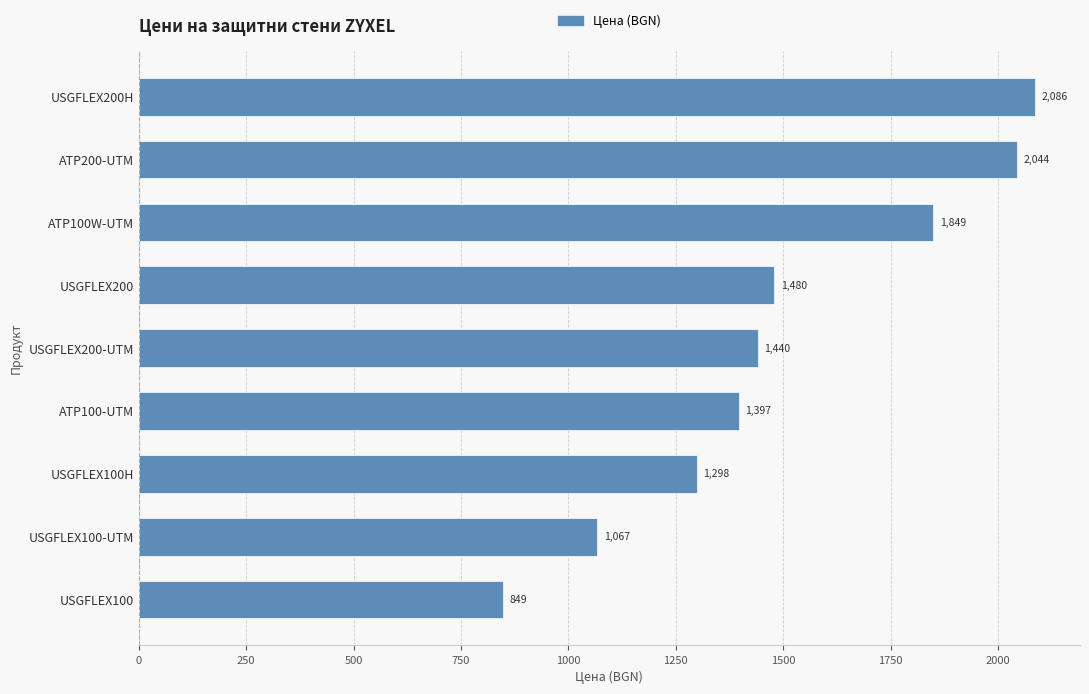

True or false: the data shows 224.0 at USGFLEX100-UTM.

False